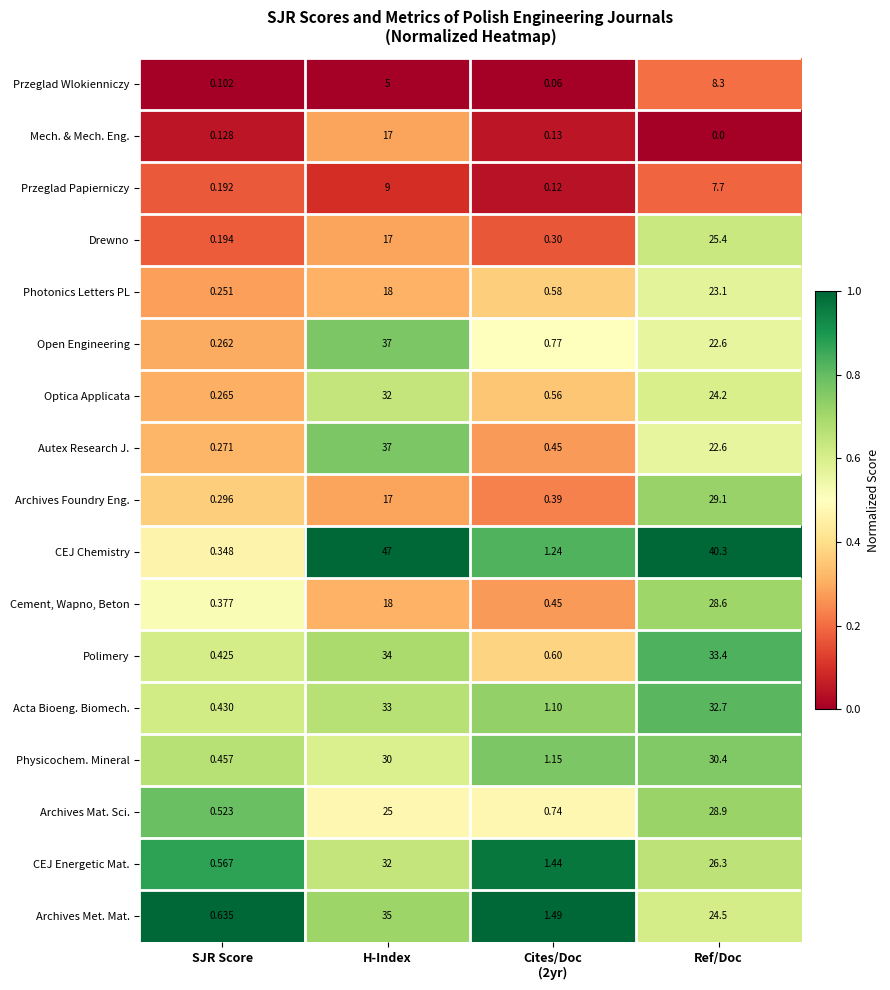

Between H-Index and Ref/Doc, which series saw the biggest shift?

Mech. & Mech. Eng.